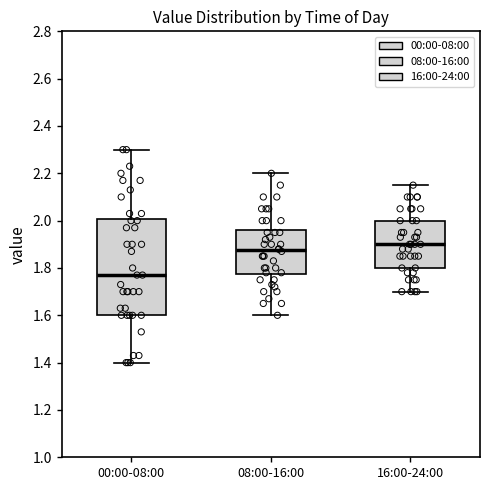

Where does the median line of the box for 00:00-08:00 sit on the y-axis? The values are not printed on the chart, so give them approximately, as read against the axis.

1.78